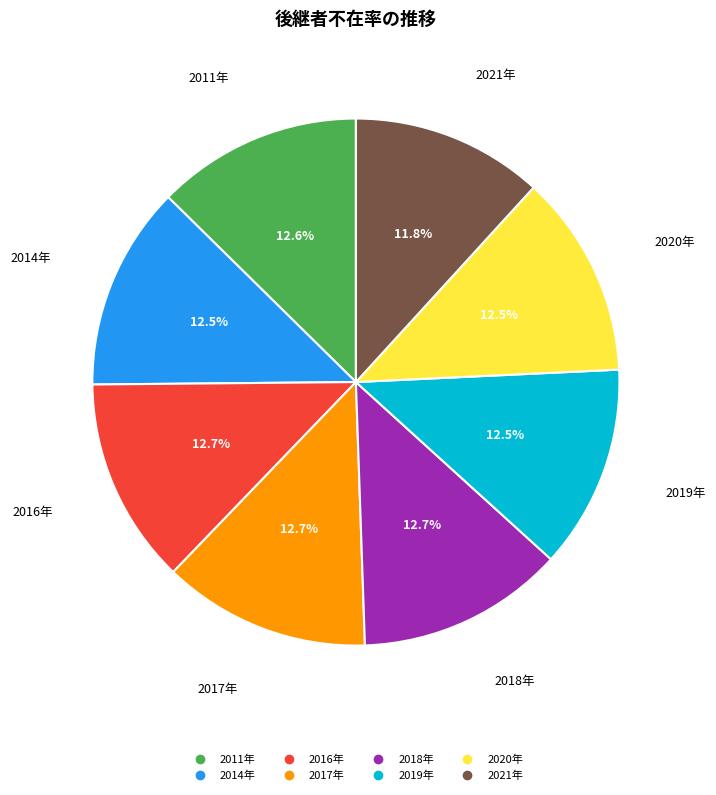

Combined, do 2016年 and 2019年 account for over 50%?

No